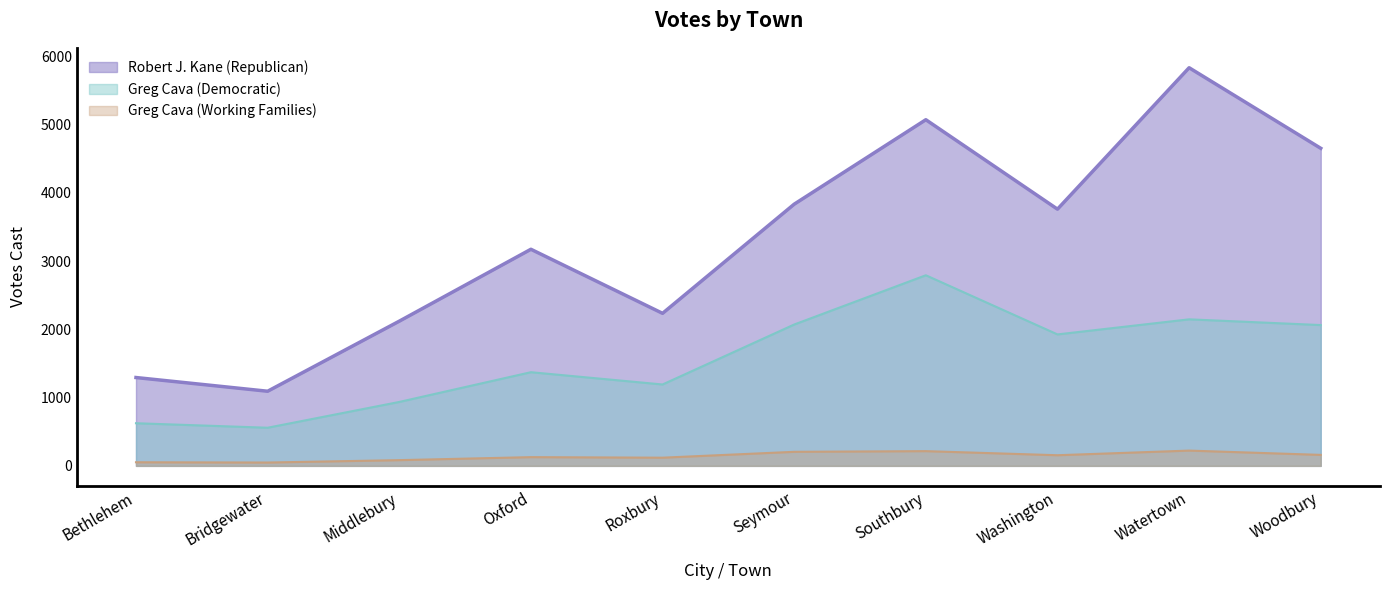

True or false: Greg Cava (Democratic) and Robert J. Kane (Republican) cross at least once.

False